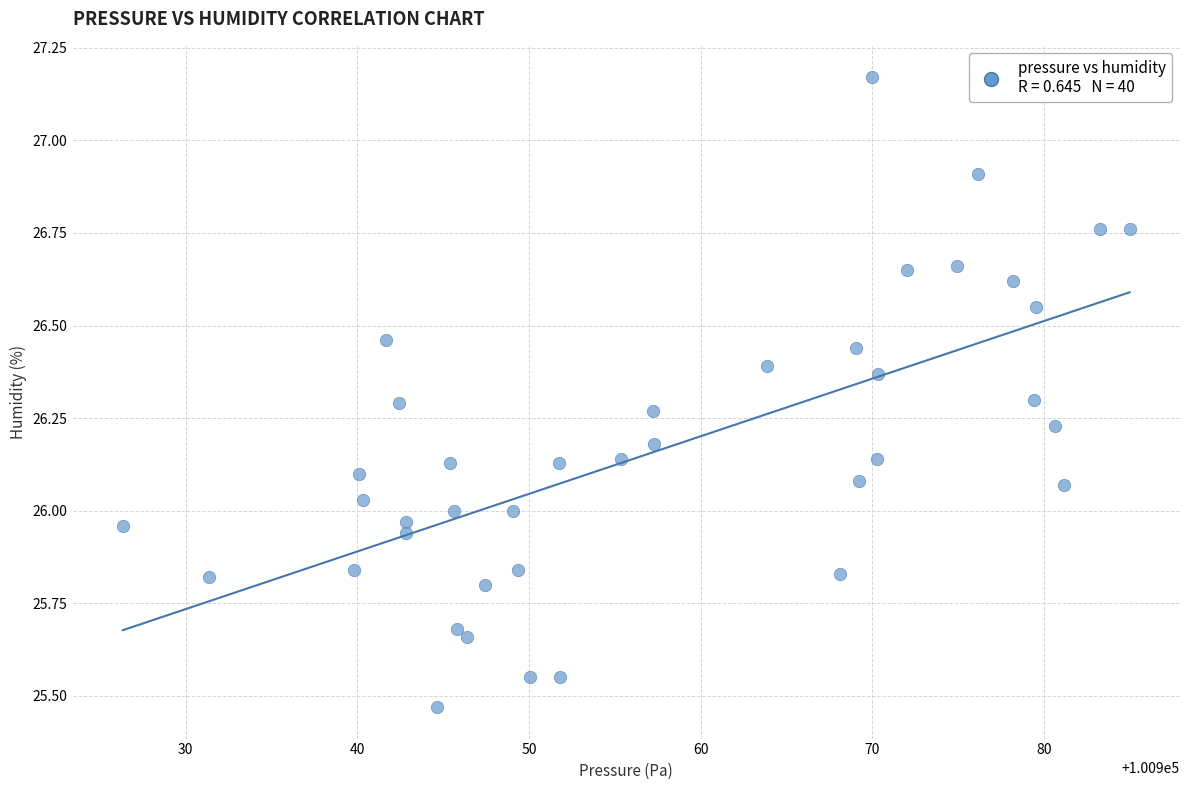

What is the range of Y values (max minus min)?

1.7